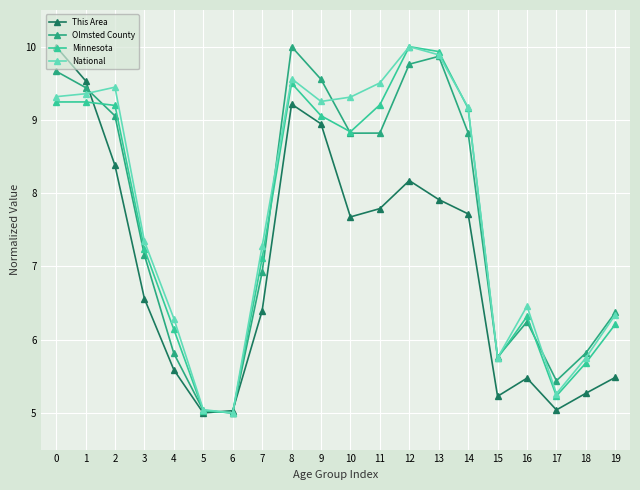

True or false: National has a value of 9.9 at 13.

True